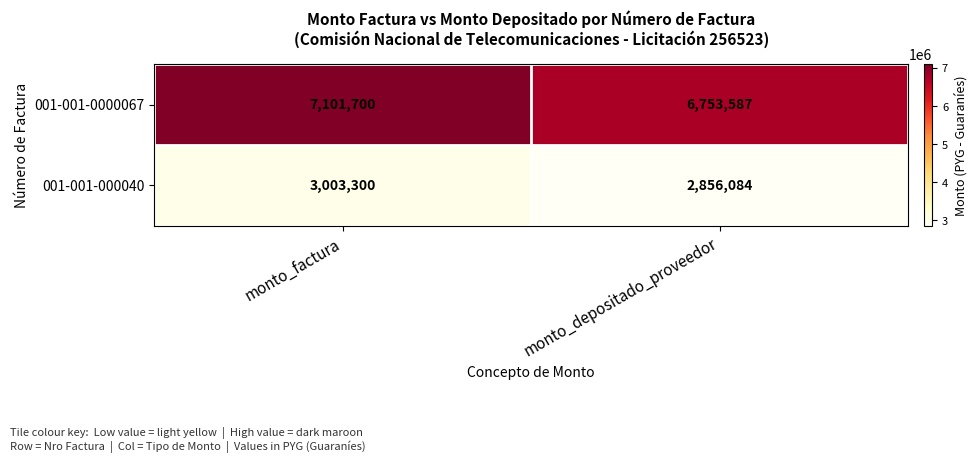

What is the maximum value shown in the chart?

7101700